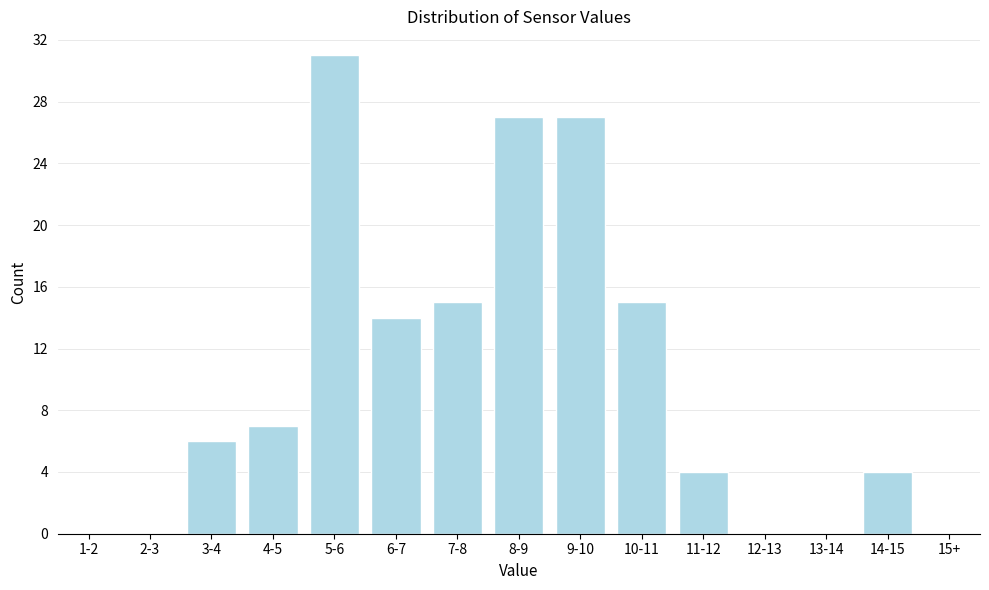

Reading left to right, extract all data points from this chart.

1-2=0	2-3=0	3-4=6	4-5=7	5-6=31	6-7=14	7-8=15	8-9=27	9-10=27	10-11=15	11-12=4	12-13=0	13-14=0	14-15=4	15+=0